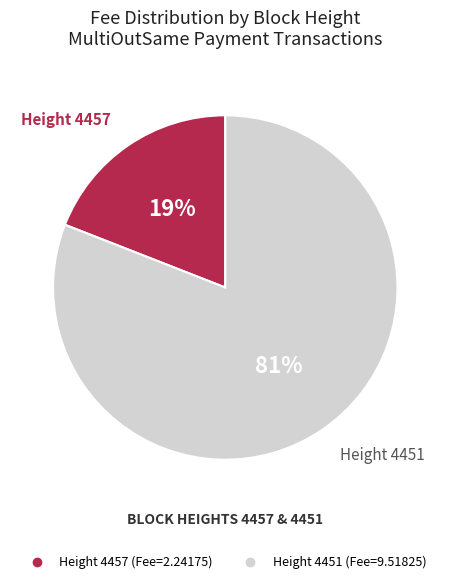

To the nearest percent, what is the average slice percentage?

50%